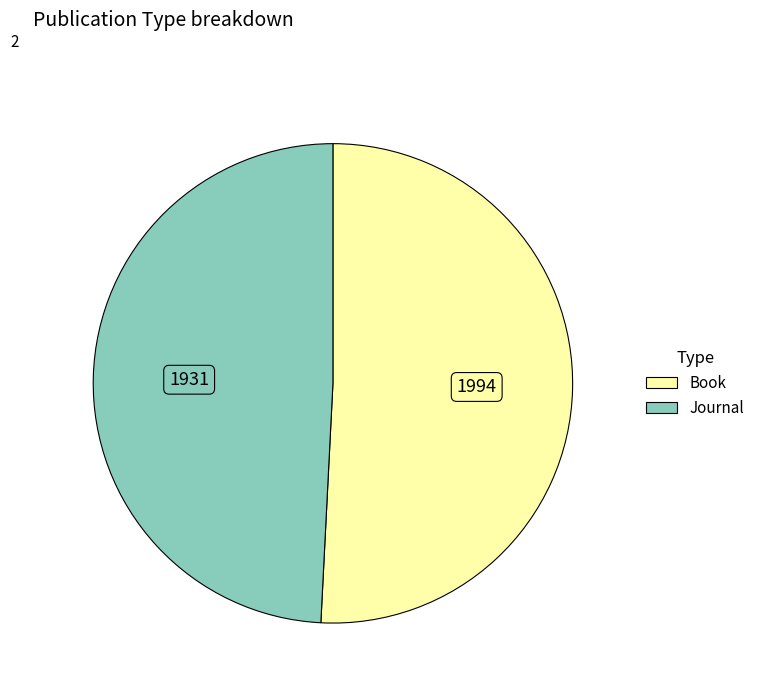

How many segments does this pie chart have?

2